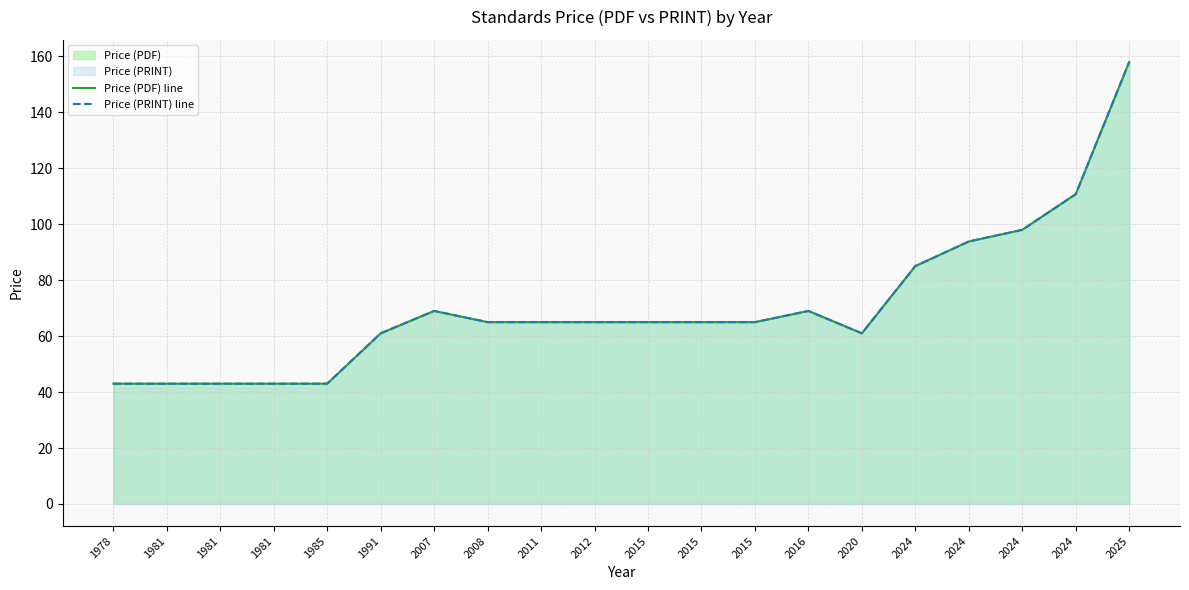

Reading left to right, what are all the values shown in this chart?

Price (PDF) line: 43.0	43.0	43.0	43.0	43.0	61.0	69.0	65.0	65.0	65.0	65.0	65.0	65.0	69.0	61.0	85.0	93.8	98.0	110.8	158.0
Price (PRINT) line: 43.0	43.0	43.0	43.0	43.0	61.0	69.0	65.0	65.0	65.0	65.0	65.0	65.0	69.0	61.0	85.0	93.8	98.0	110.8	158.0